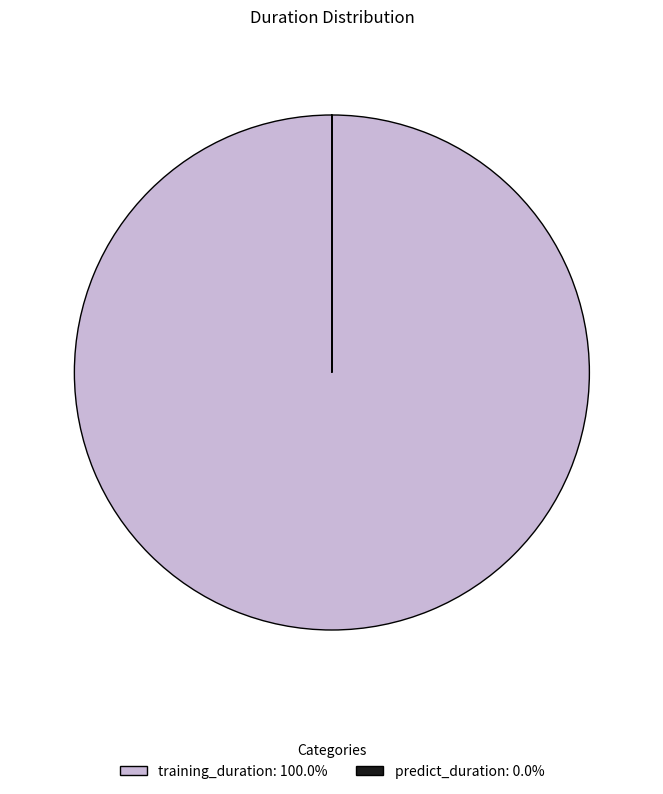

Does training_duration: 100.0% account for over 50% of the chart?

Yes